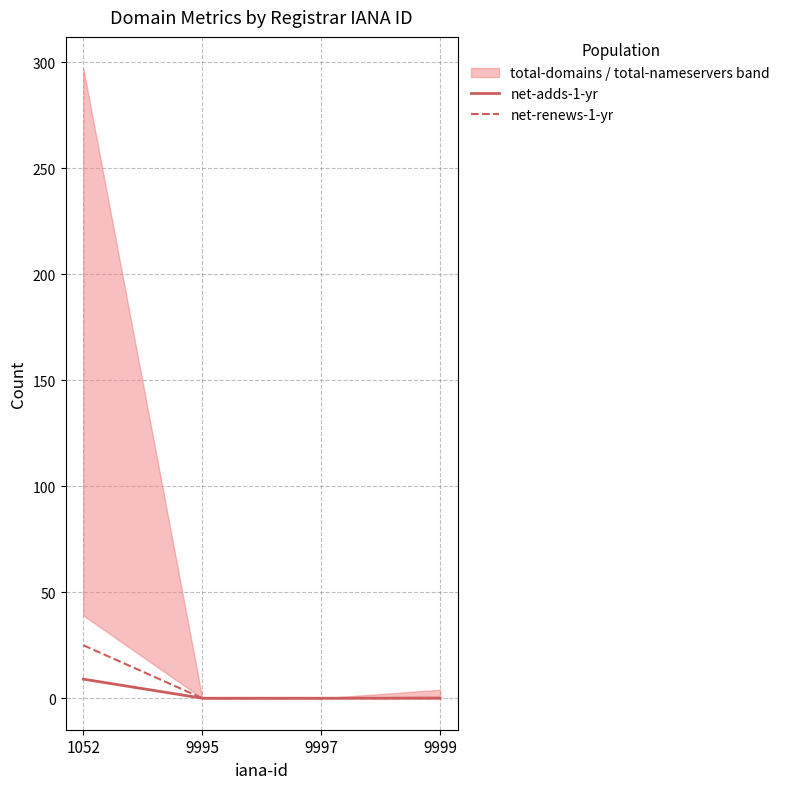

Is it true that net-adds-1-yr equals 0 at 9997?

True